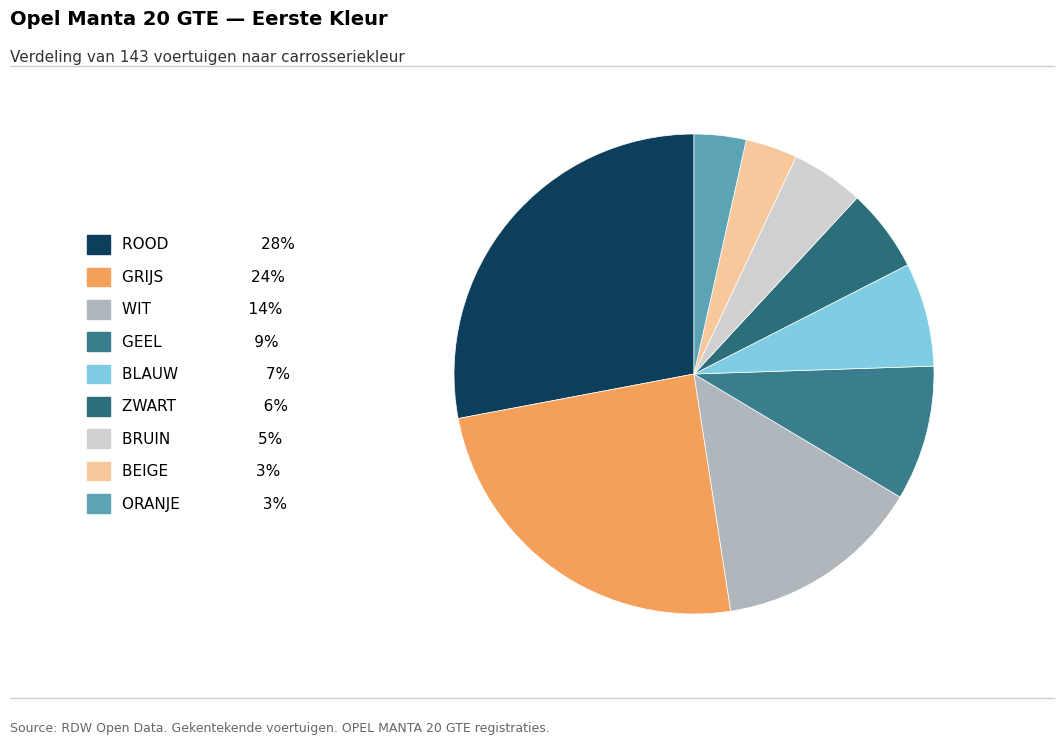

How many segments does this pie chart have?

9